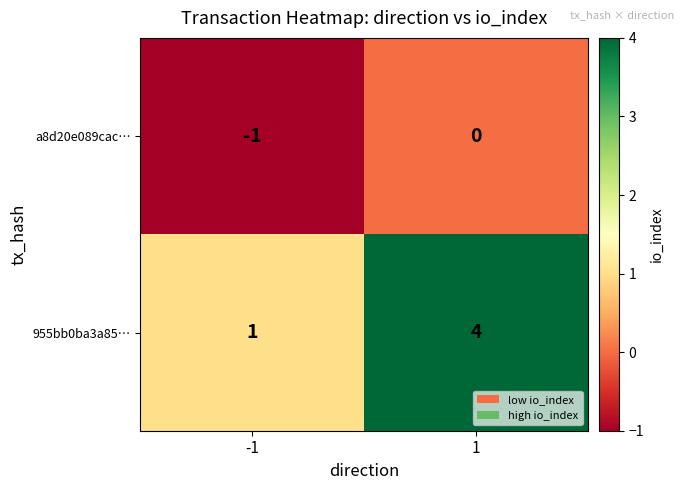

What is the greatest value displayed?

4